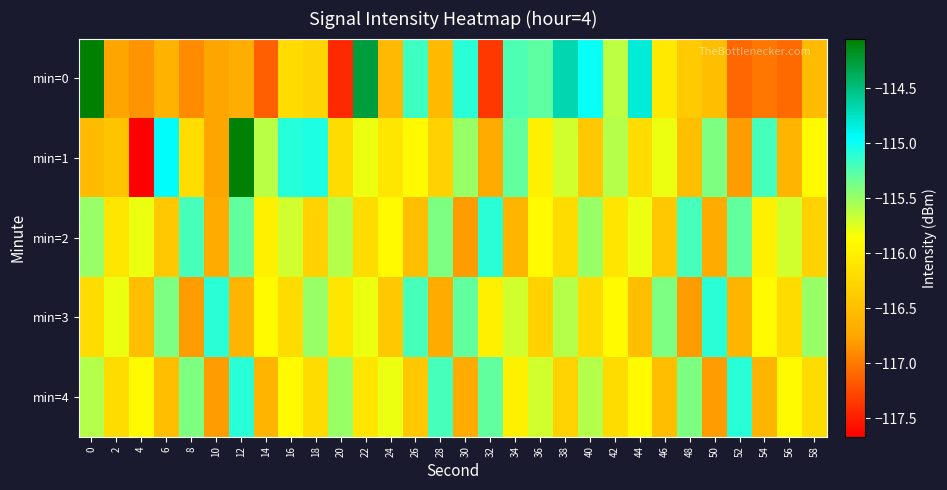

Reading left to right, extract all data points from this chart.

min=0: 0=-114.0	2=-116.8	4=-116.8	6=-116.6	8=-116.9	10=-116.8	12=-116.7	14=-117.1	16=-116.2	18=-116.3	20=-117.4	22=-114.3	24=-116.5	26=-115.2	28=-116.5	30=-115.1	32=-117.4	34=-115.2	36=-115.3	38=-114.7	40=-115.0	42=-115.6	44=-114.8	46=-116.1	48=-116.4	50=-116.5	52=-117.1	54=-117.0	56=-117.1	58=-116.5
min=1: 0=-116.5	2=-116.4	4=-117.7	6=-114.9	8=-116.2	10=-116.8	12=-114.1	14=-115.6	16=-115.1	18=-115.1	20=-116.2	22=-115.8	24=-116.1	26=-115.9	28=-116.3	30=-115.5	32=-116.7	34=-115.3	36=-116.0	38=-115.7	40=-116.4	42=-115.6	44=-116.2	46=-115.8	48=-116.5	50=-115.4	52=-116.8	54=-115.2	56=-116.6	58=-115.9
min=2: 0=-115.5	2=-116.1	4=-115.8	6=-116.4	8=-115.2	10=-116.7	12=-115.3	14=-116.0	16=-115.7	18=-116.3	20=-115.6	22=-116.2	24=-115.9	26=-116.5	28=-115.4	30=-116.8	32=-115.1	34=-116.6	36=-115.9	38=-116.2	40=-115.5	42=-116.1	44=-115.8	46=-116.4	48=-115.2	50=-116.7	52=-115.3	54=-116.0	56=-115.7	58=-116.3
min=3: 0=-116.2	2=-115.8	4=-116.5	6=-115.4	8=-116.8	10=-115.1	12=-116.6	14=-115.9	16=-116.2	18=-115.5	20=-116.1	22=-115.8	24=-116.4	26=-115.2	28=-116.7	30=-115.3	32=-116.0	34=-115.7	36=-116.3	38=-115.6	40=-116.2	42=-115.9	44=-116.5	46=-115.4	48=-116.8	50=-115.1	52=-116.6	54=-115.9	56=-116.2	58=-115.5
min=4: 0=-115.6	2=-116.2	4=-115.9	6=-116.5	8=-115.4	10=-116.8	12=-115.1	14=-116.6	16=-115.9	18=-116.2	20=-115.5	22=-116.1	24=-115.8	26=-116.4	28=-115.2	30=-116.7	32=-115.3	34=-116.0	36=-115.7	38=-116.3	40=-115.6	42=-116.2	44=-115.9	46=-116.5	48=-115.4	50=-116.8	52=-115.1	54=-116.6	56=-115.9	58=-116.2